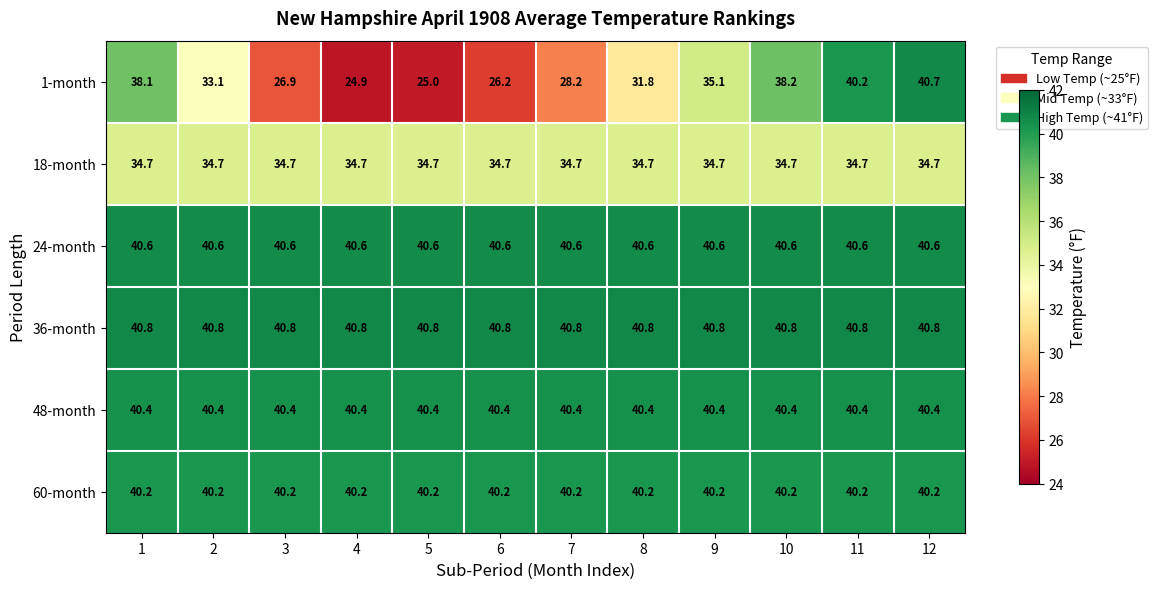

True or false: 18-month has a value of 15.8 at 12.

False